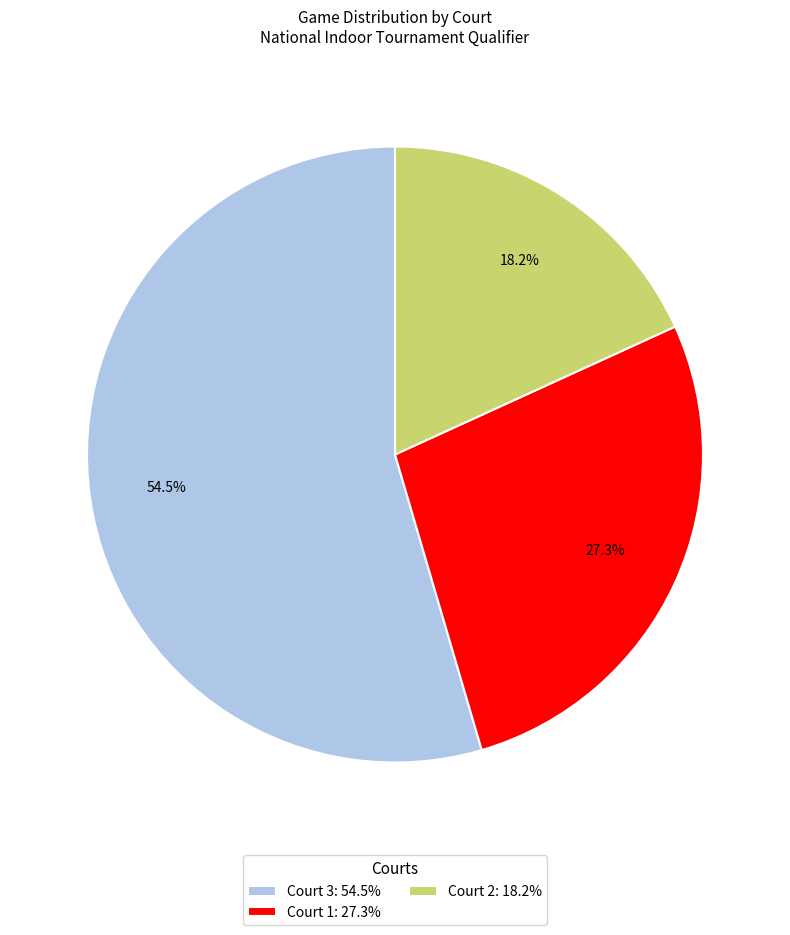

True or false: Court 3 accounts for 62% of the total.

False